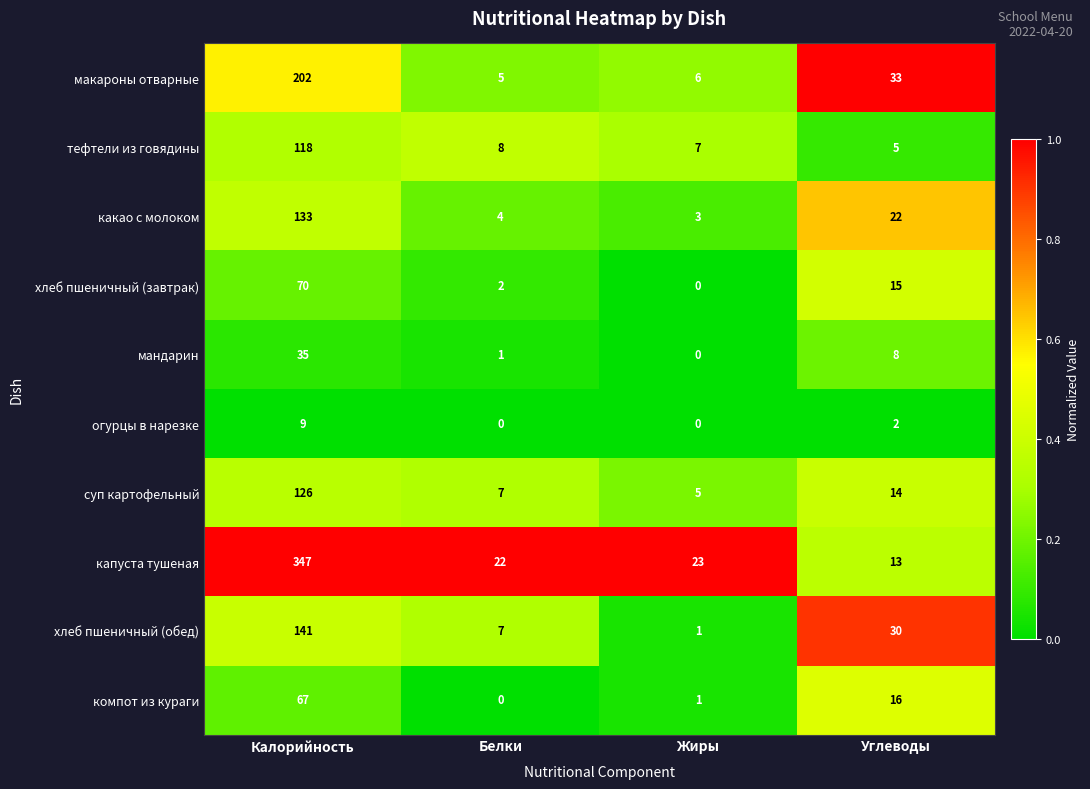

Count the number of categories in the chart.

4